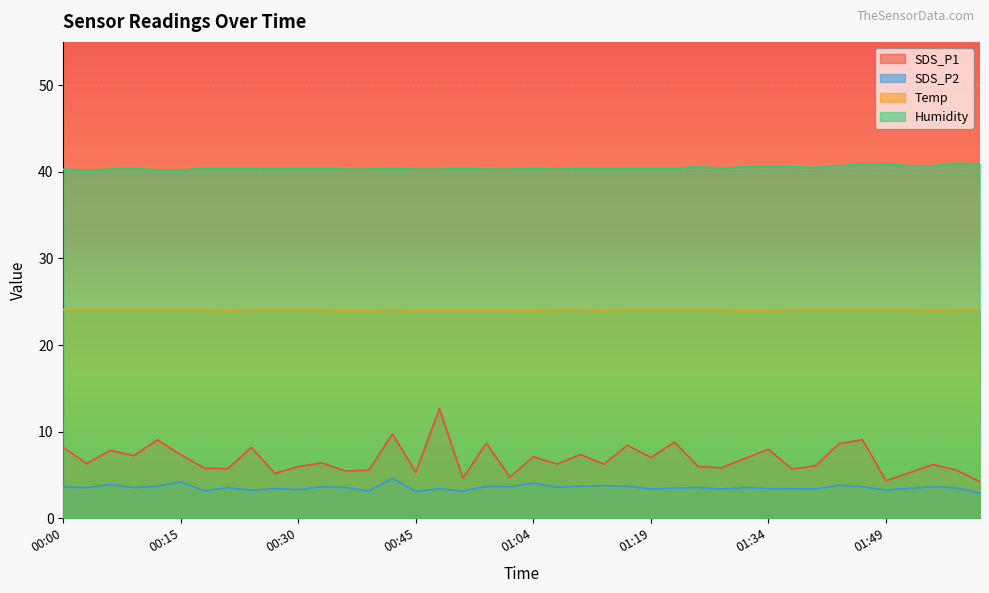

At which label is Temp closest to 24?

00:21